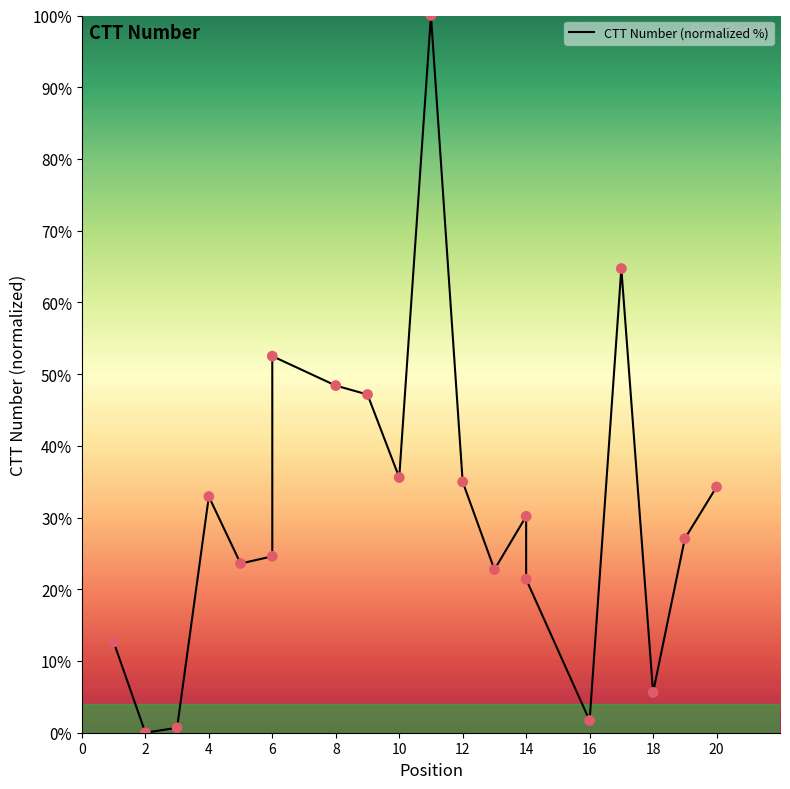

What is the change in value from 20 to 14?

-78.6